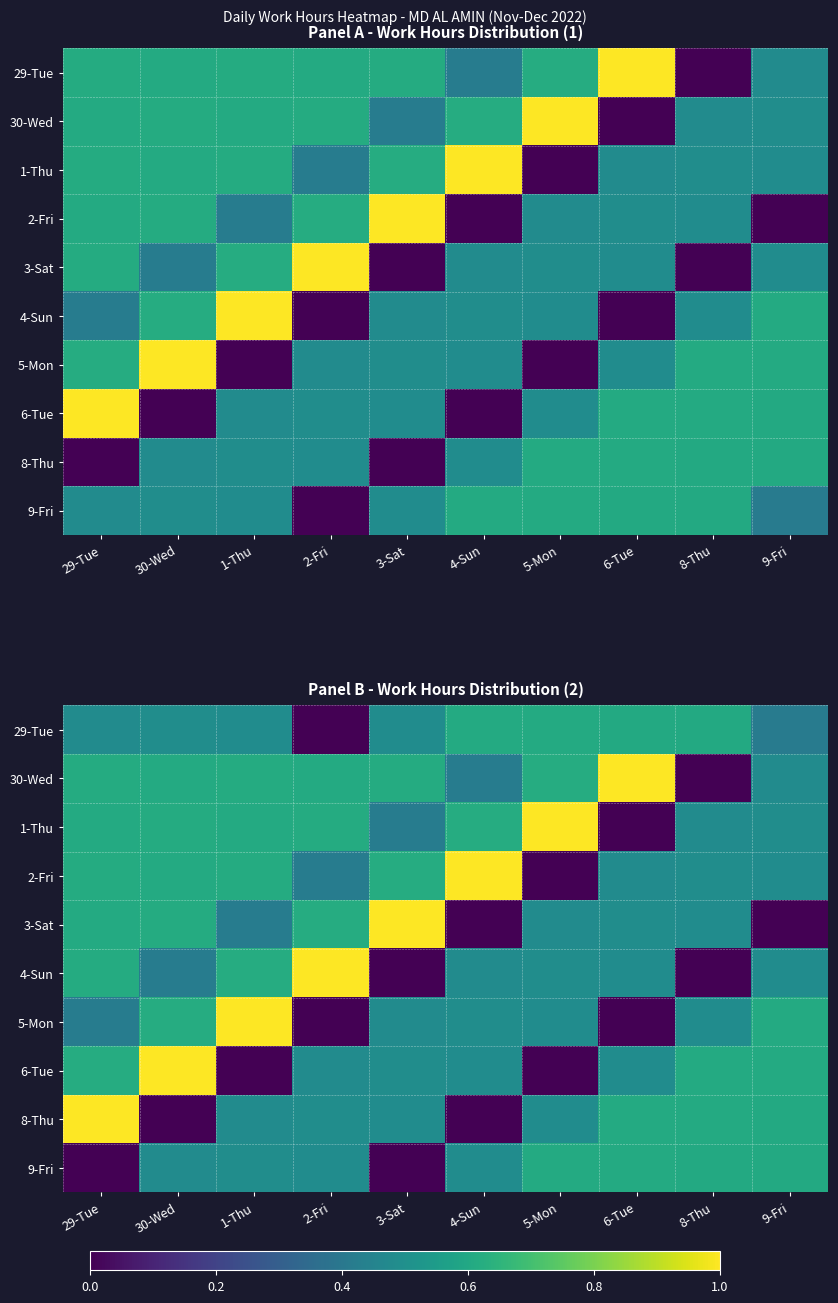

What is the difference between the highest and lowest values at 1-Thu?

1.0